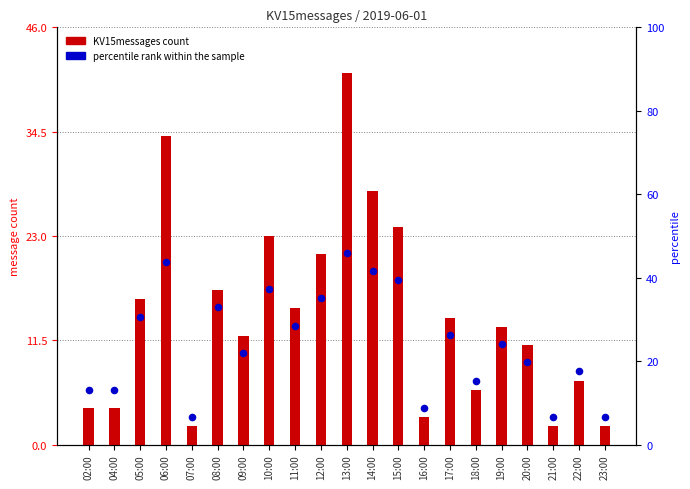

Which series has the largest total across all categories?

percentile rank within the sample